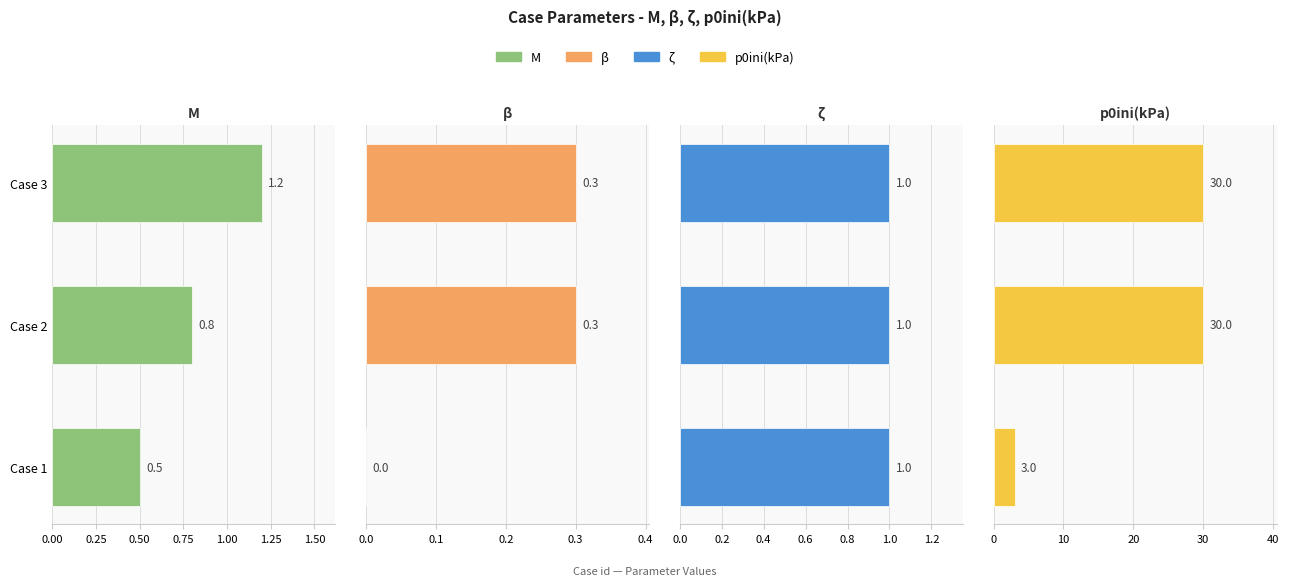

Which series has the largest total across all categories?

p0ini(kPa)